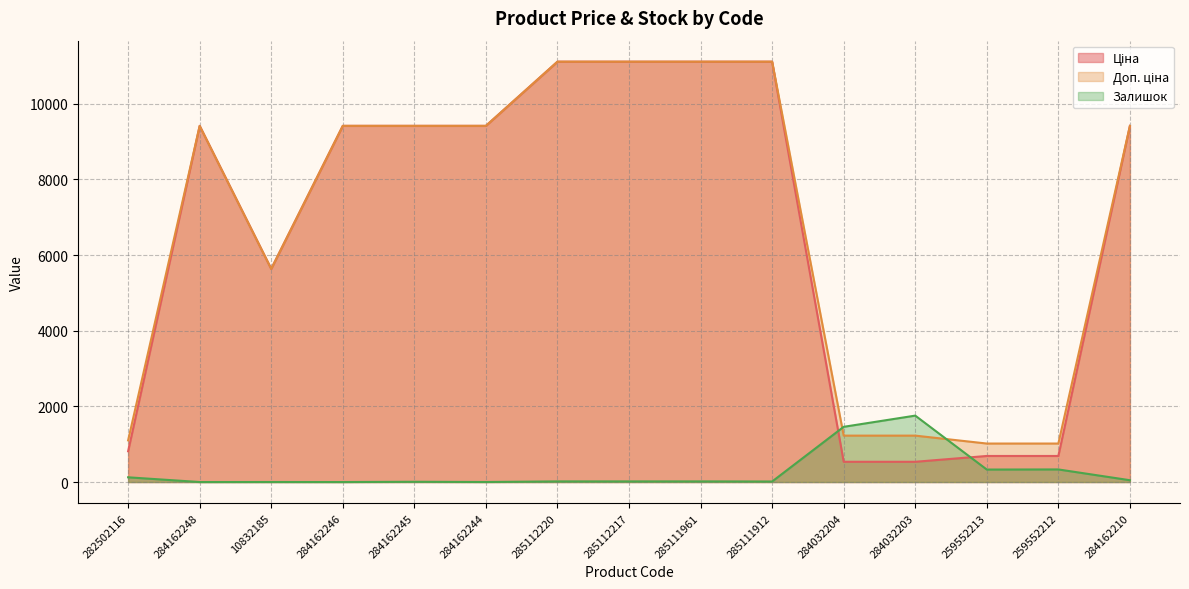

Reading left to right, list all the values displayed in this chart.

Ціна: 282502116=813.0	284162248=9416.9	10832185=5636.0	284162246=9416.9	284162245=9416.9	284162244=9416.9	285112220=11113.6	285112217=11113.6	285111961=11113.6	285111912=11113.6	284032204=535.4	284032203=535.4	259552213=689.1	259552212=689.1	284162210=9416.9
Доп. ціна: 282502116=1101.8	284162248=9416.9	10832185=5636.0	284162246=9416.9	284162245=9416.9	284162244=9416.9	285112220=11113.6	285112217=11113.6	285111961=11113.6	285111912=11113.6	284032204=1227.2	284032203=1227.2	259552213=1017.8	259552212=1017.8	284162210=9416.9
Залишок: 282502116=125.0	284162248=0.0	10832185=1.0	284162246=0.0	284162245=7.0	284162244=1.0	285112220=17.0	285112217=17.0	285111961=17.0	285111912=14.0	284032204=1460.0	284032203=1756.0	259552213=330.0	259552212=333.0	284162210=48.0